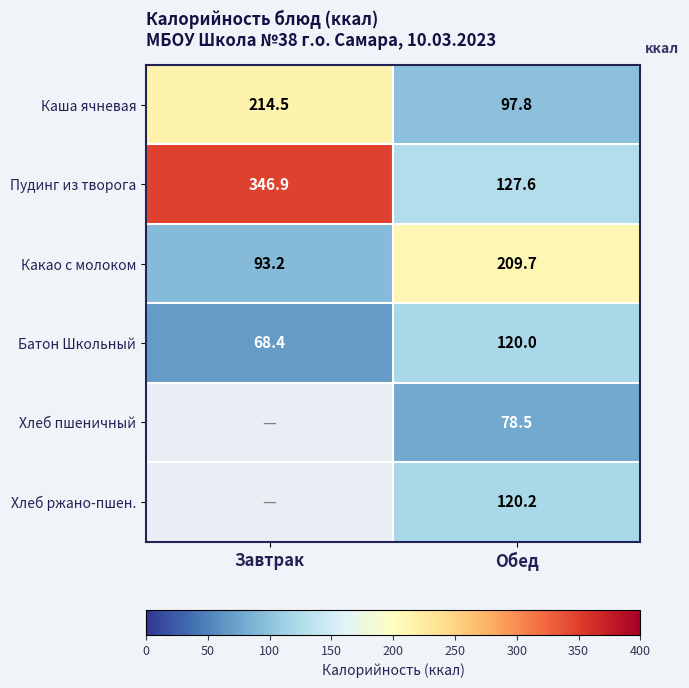

What value does the Каша ячневая series have at Завтрак?

214.5